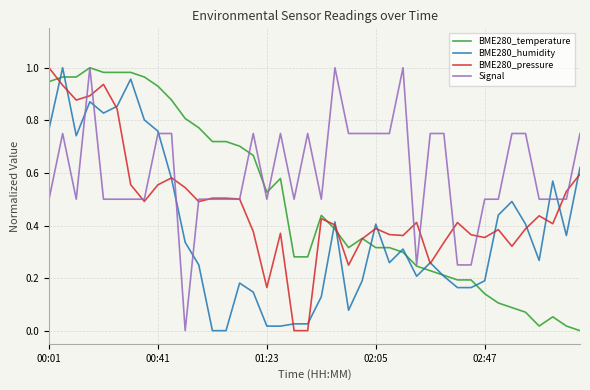

What are all the series names shown in the legend?

BME280_temperature, BME280_humidity, BME280_pressure, Signal